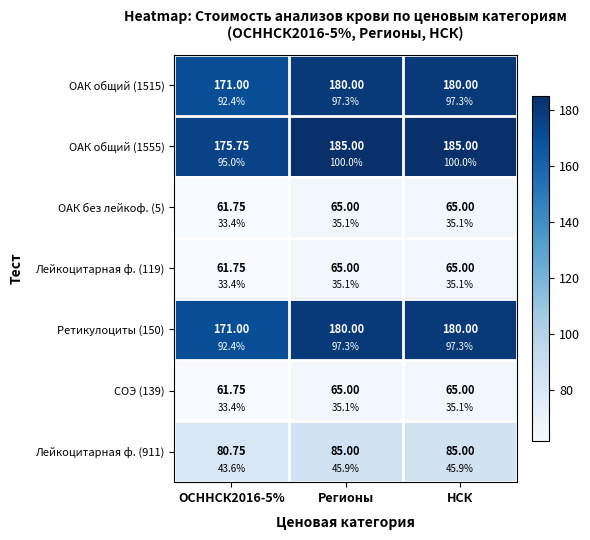

At which label is ОАК общий (1555) closest to 180?

ОСННСК2016-5%